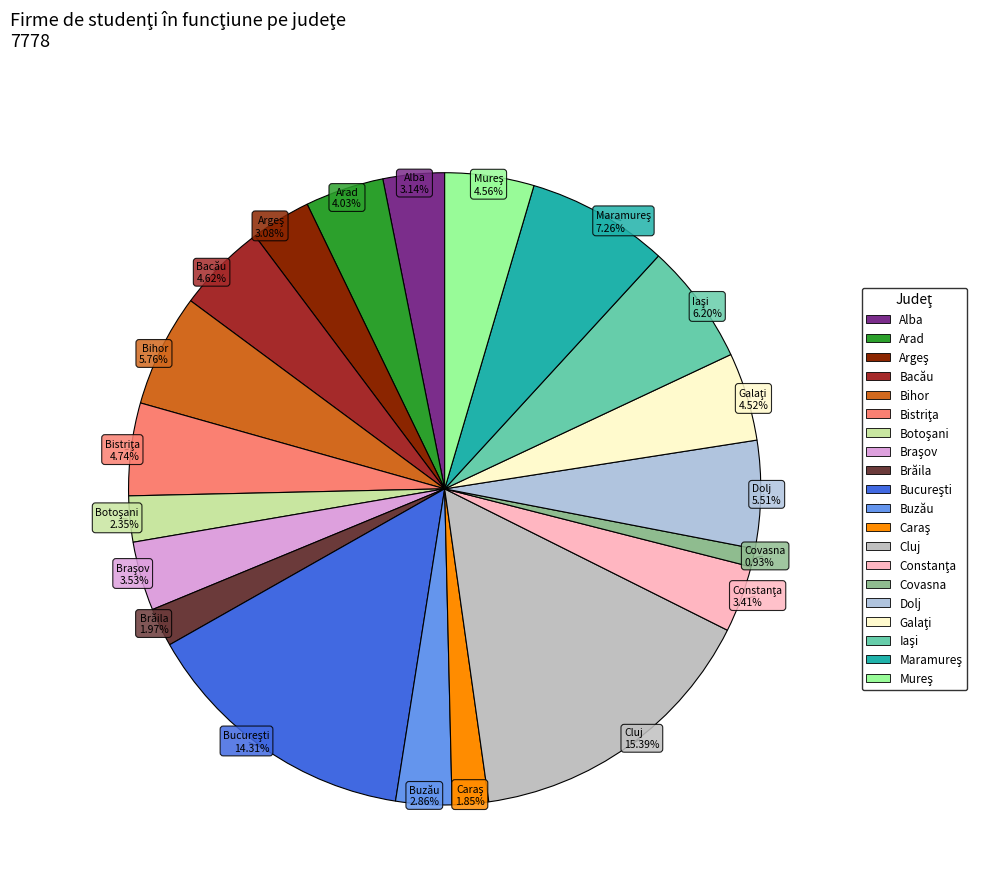

Is there a majority slice in this chart?

No